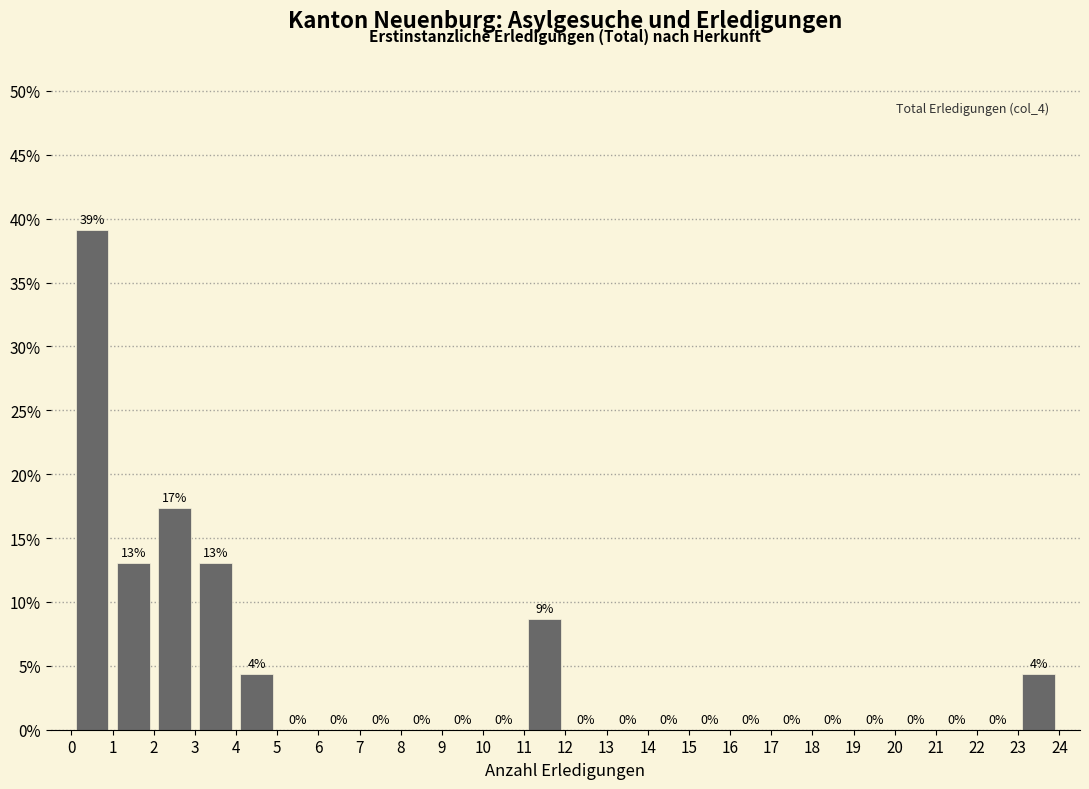

Which range on the x-axis has the tallest bar?

0 to 1